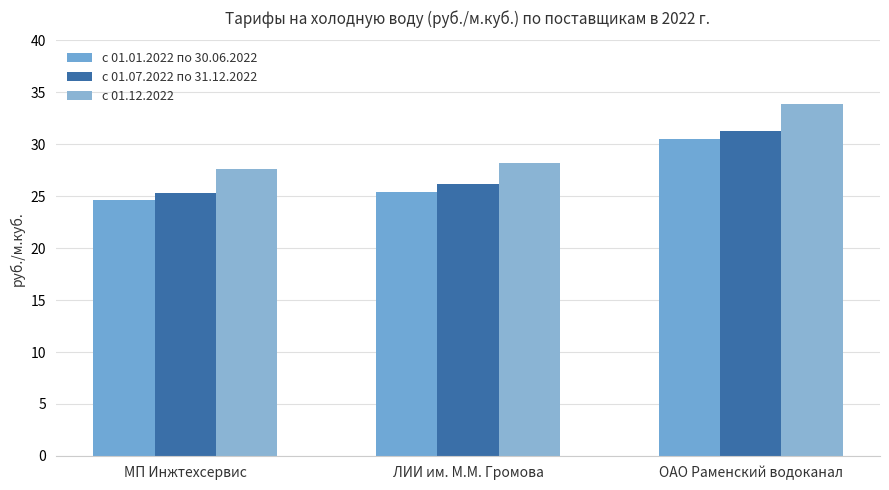

Rank the series at ОАО Раменский водоканал from highest to lowest value.

с 01.12.2022, с 01.07.2022 по 31.12.2022, с 01.01.2022 по 30.06.2022